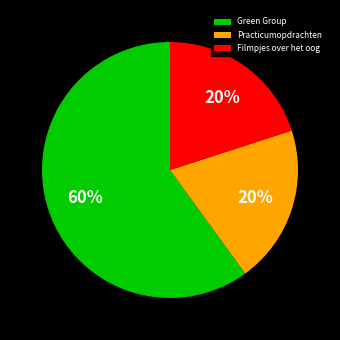

To the nearest percent, what percentage of the pie is Filmpjes over het oog?

20%